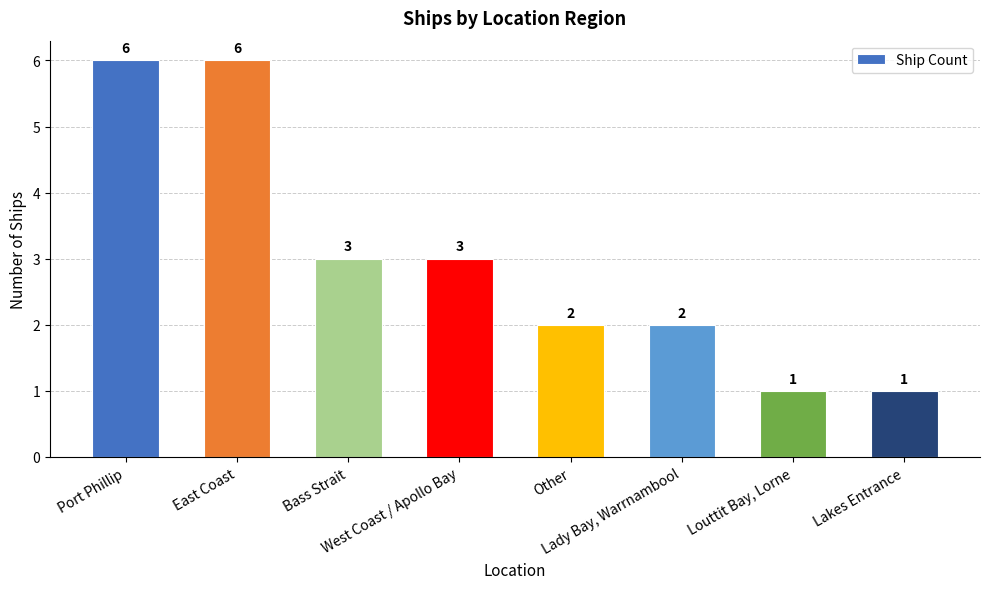

Reading right to left, transcribe all the data shown in this chart.

1	1	2	2	3	3	6	6